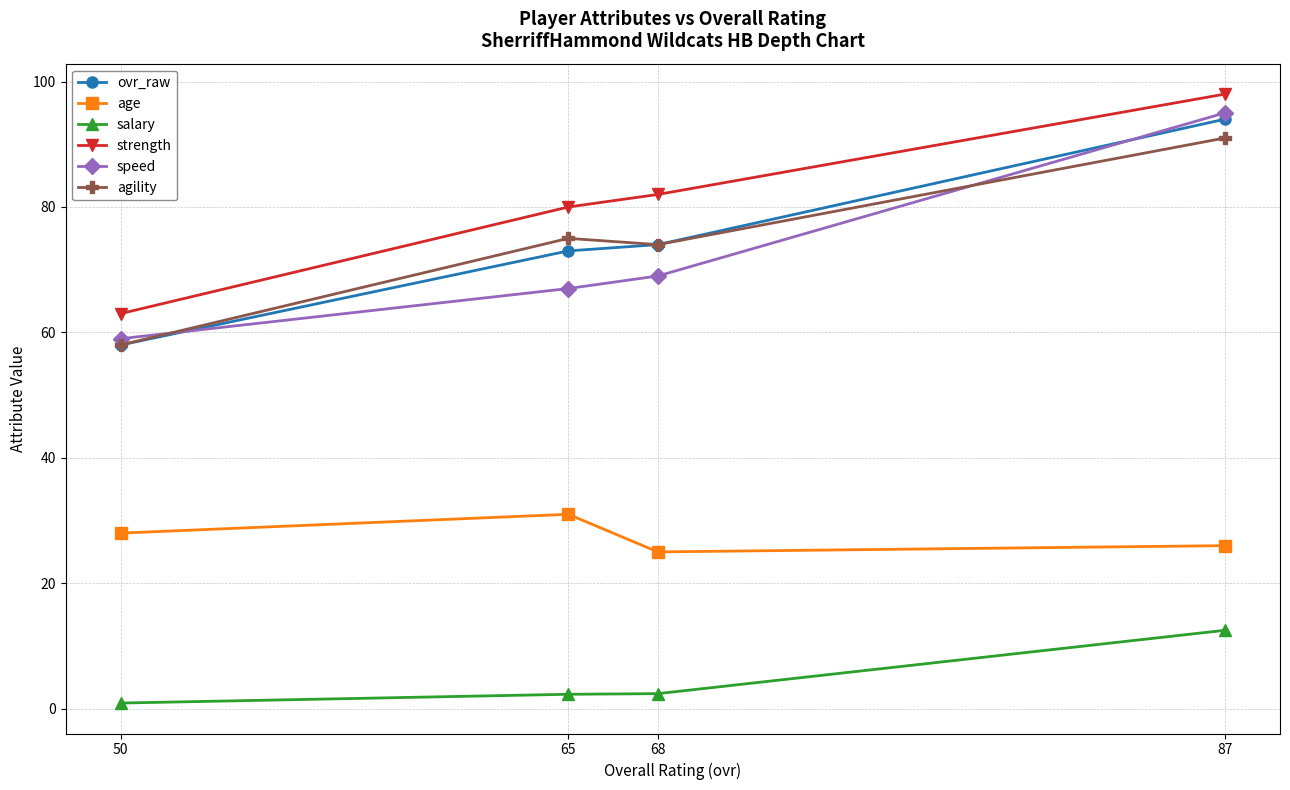

The value of speed at 50 is 59.0. True or false?

True